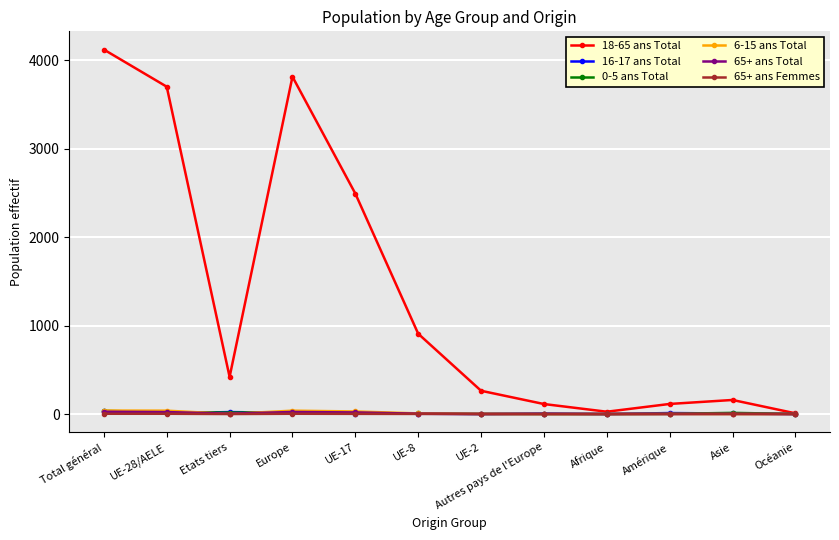

True or false: 65+ ans Total has more than 1 points higher than both neighbors.

True